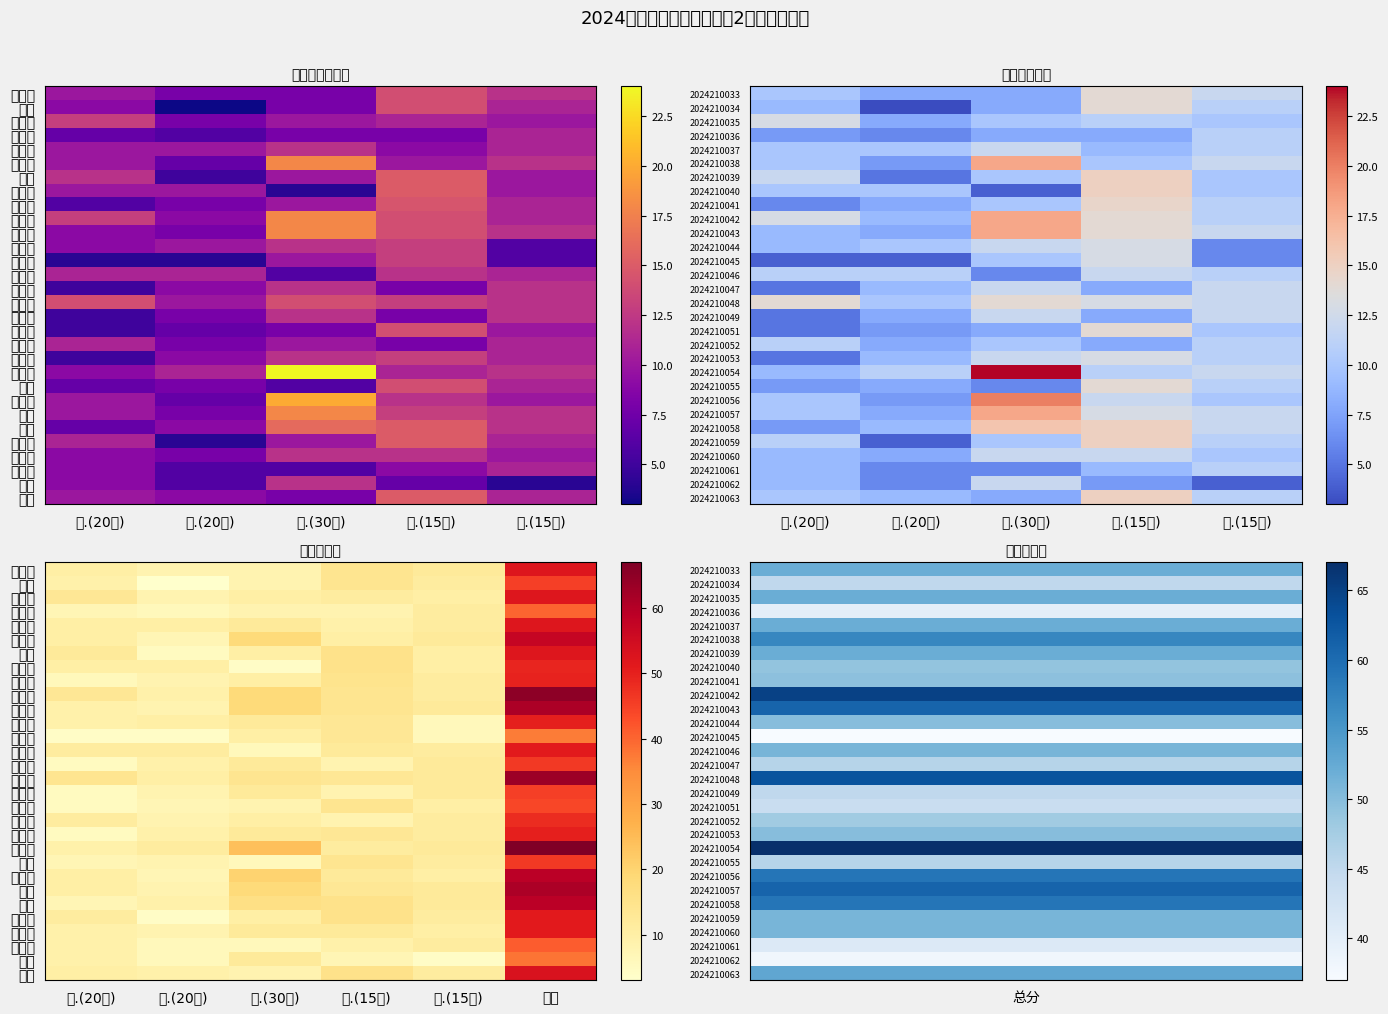

Where does the 刘源 series first go above 11?

四.(15分)